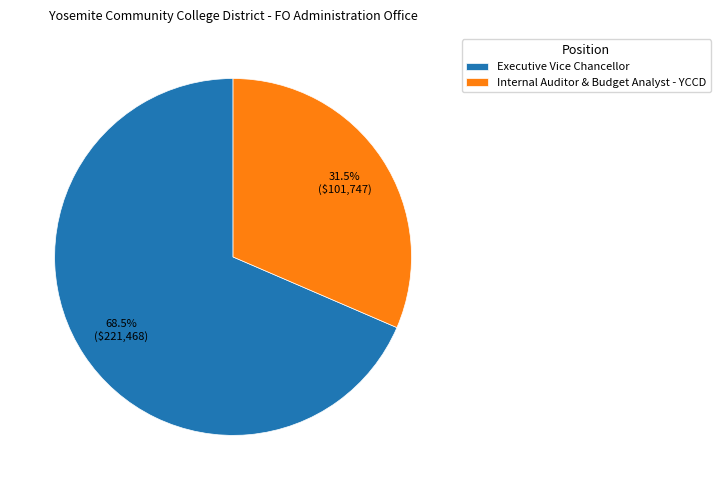

What is the ratio of the value at Executive Vice Chancellor to the value at Internal Auditor & Budget Analyst - YCCD?

2.2